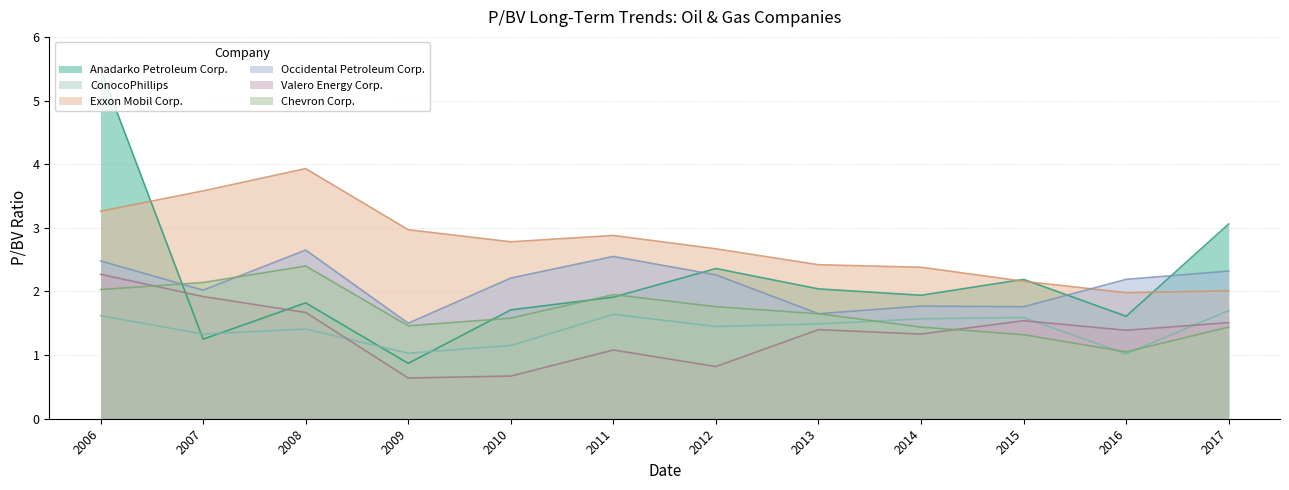

True or false: Chevron Corp. and Exxon Mobil Corp. intersect in this chart.

False